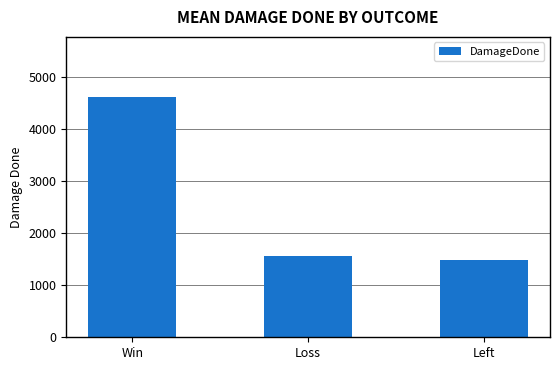

Rank the categories by value from lowest to highest.

Left, Loss, Win